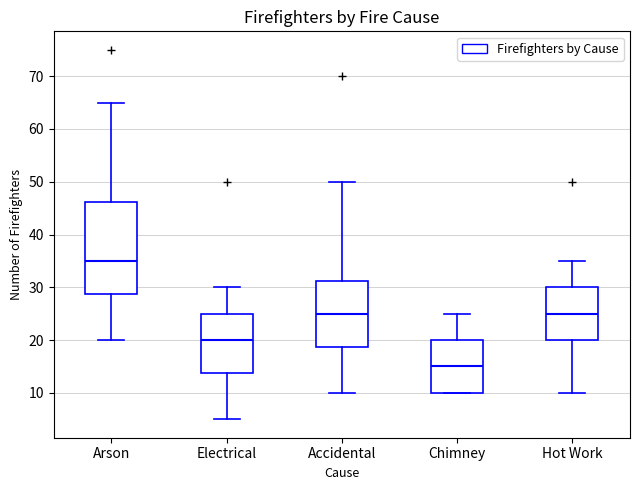

Where is the upper edge of the box for Hot Work on the y-axis? The values are not printed on the chart, so give them approximately, as read against the axis.

30